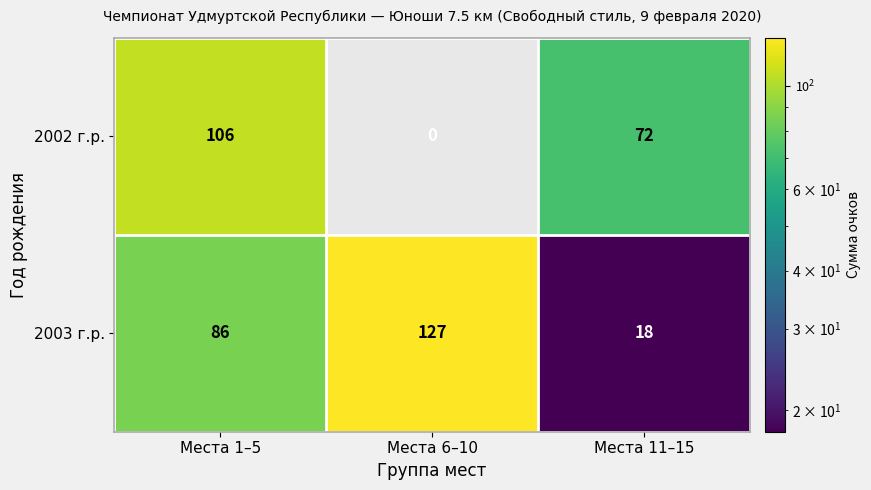

Which series has the largest total across all categories?

2003 г.р.